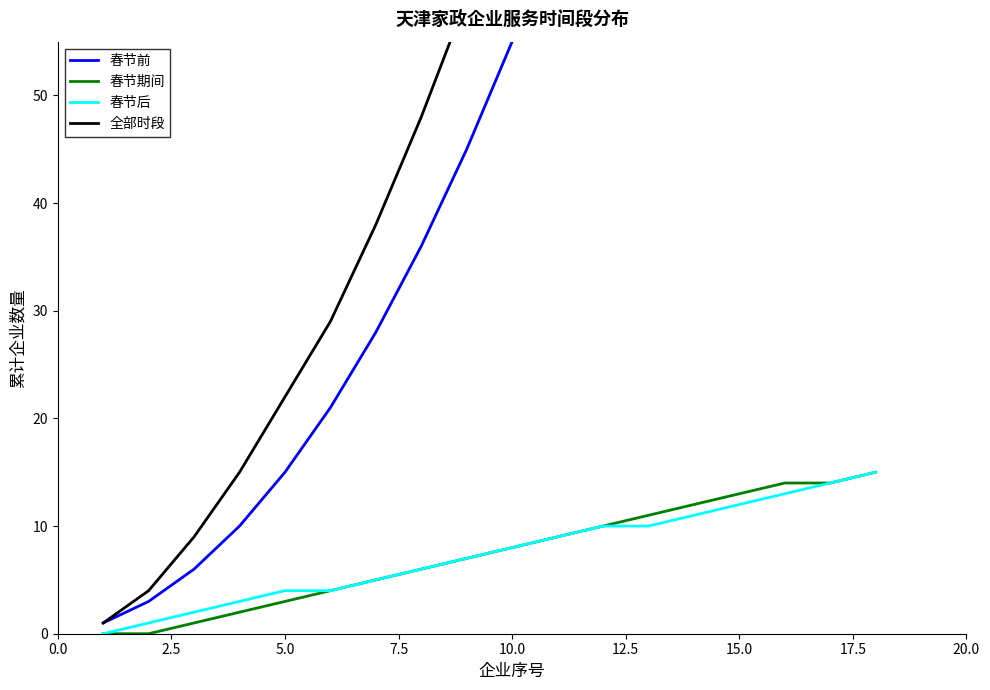

The value of 春节期间 at 10.0 is 8. True or false?

True